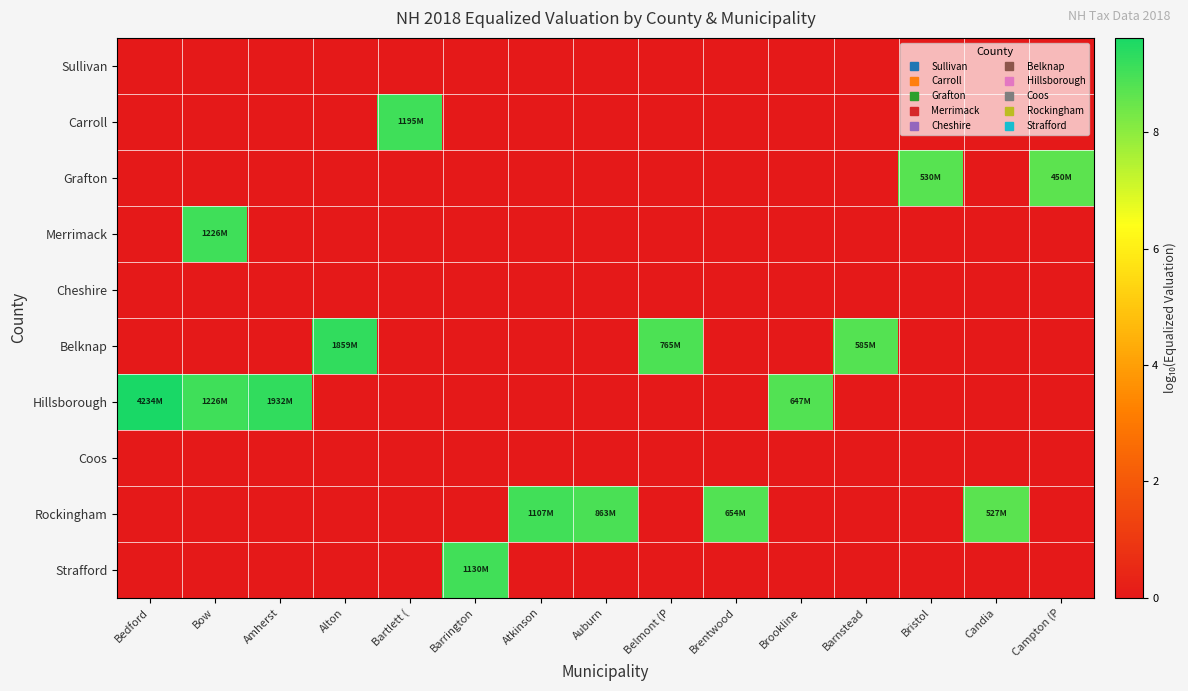

Which has a higher value, Bedford or Brentwood?

Bedford